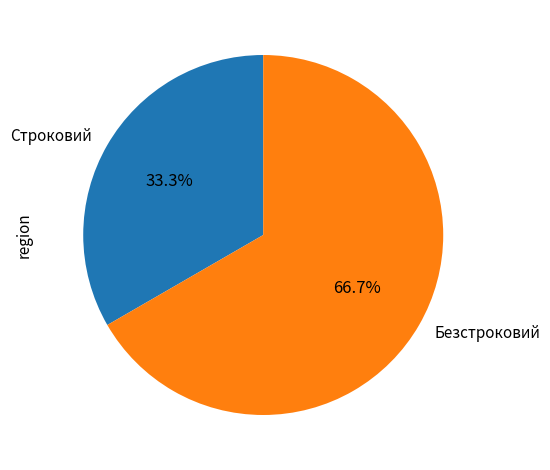

Which slice is the smallest?

Строковий